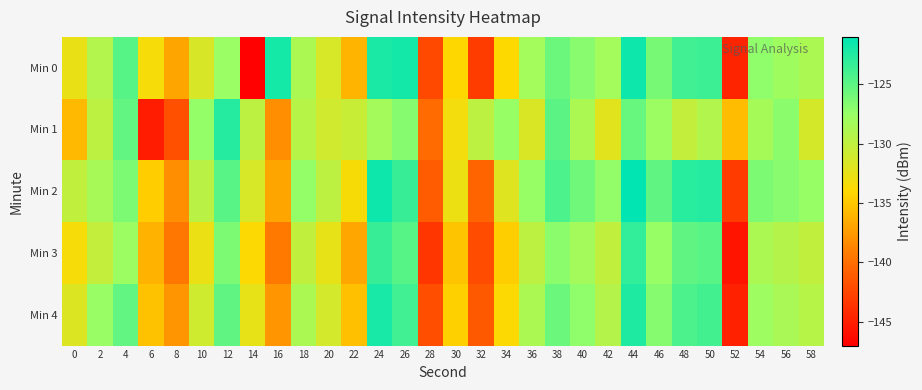

How many data points does each series have?

30